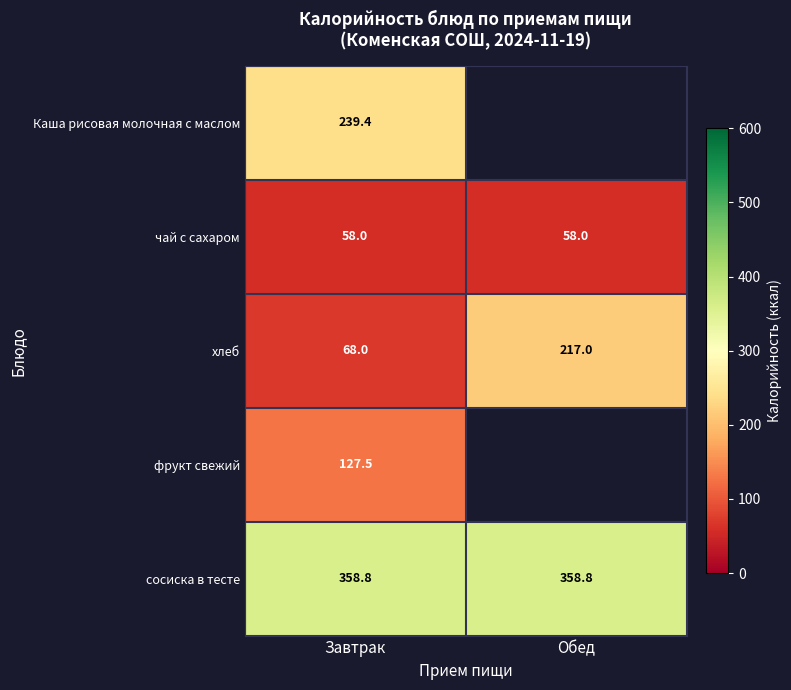

Rank the series at Завтрак from lowest to highest value.

чай с сахаром, хлеб, фрукт свежий, Каша рисовая молочная с маслом, сосиска в тесте